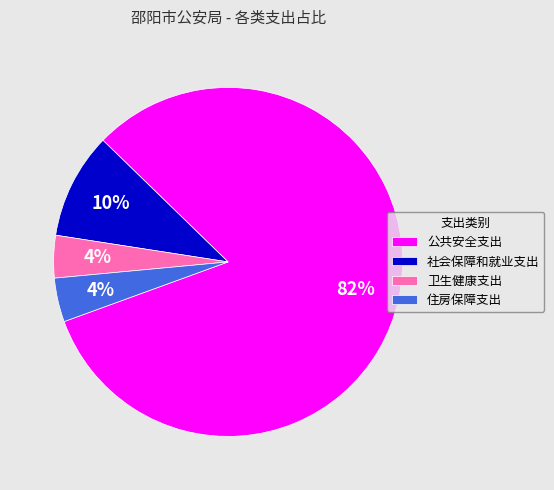

True or false: 公共安全支出 accounts for 82% of the total.

True